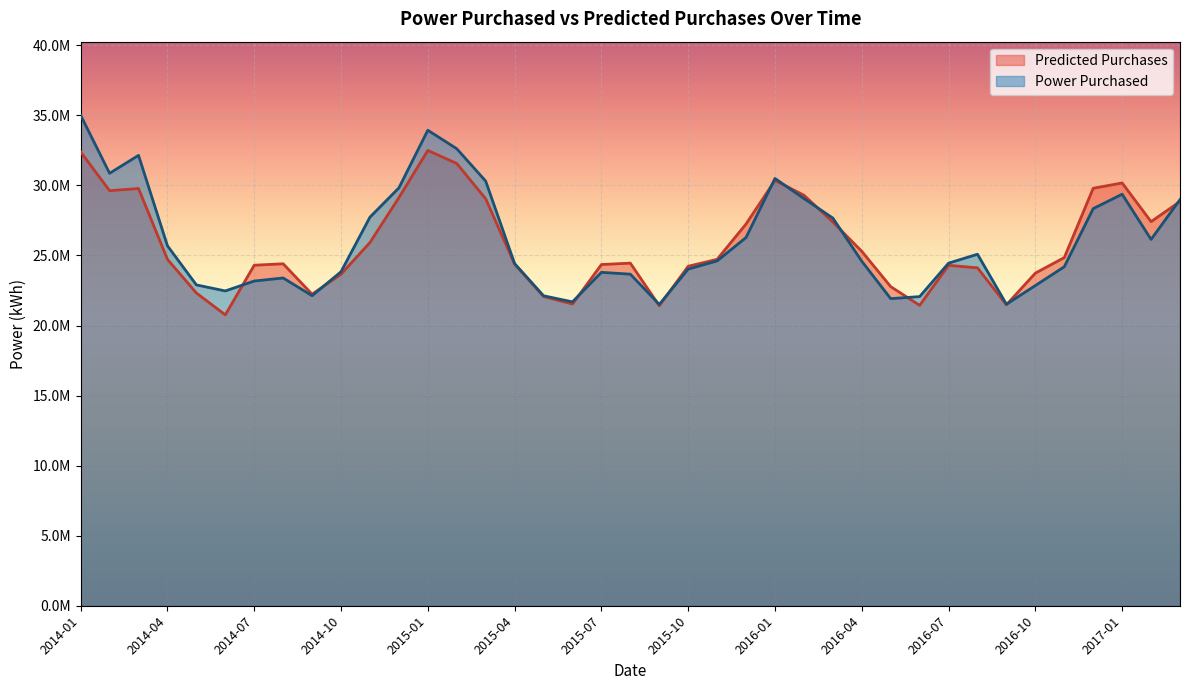

What position from the right is 2016-05?

11